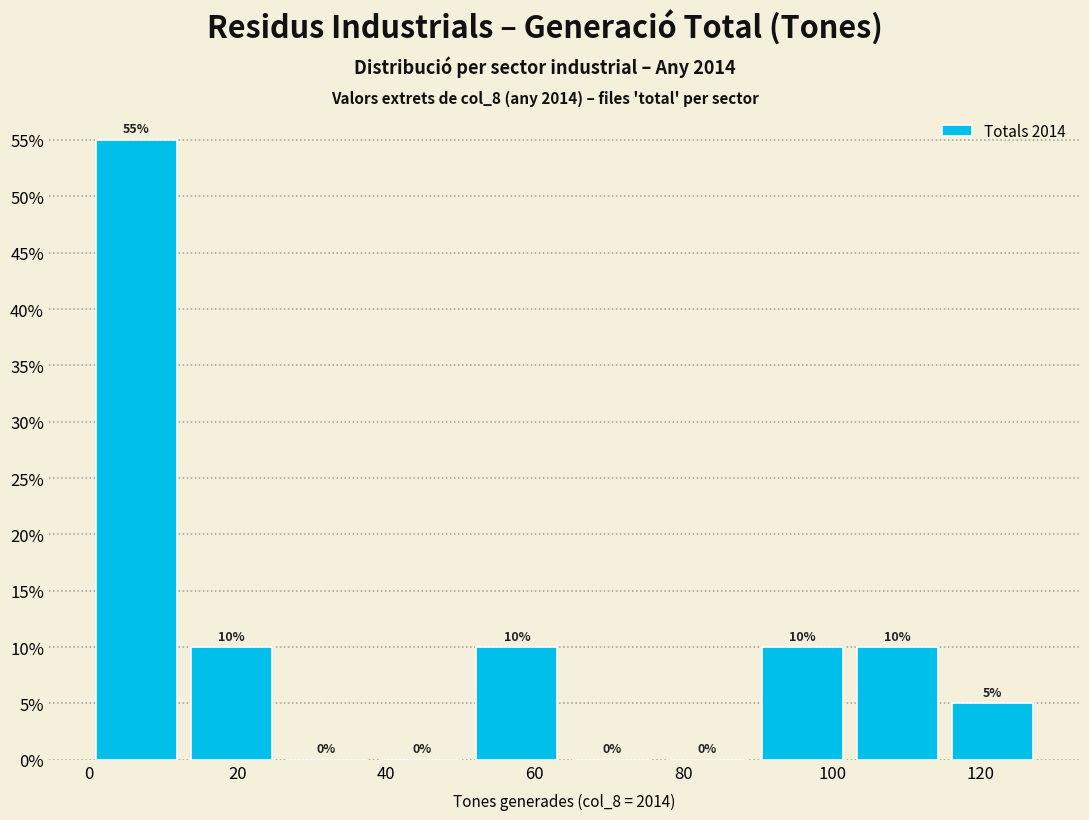

Over which range of the x-axis is the bar tallest?

0.0 to 12.8